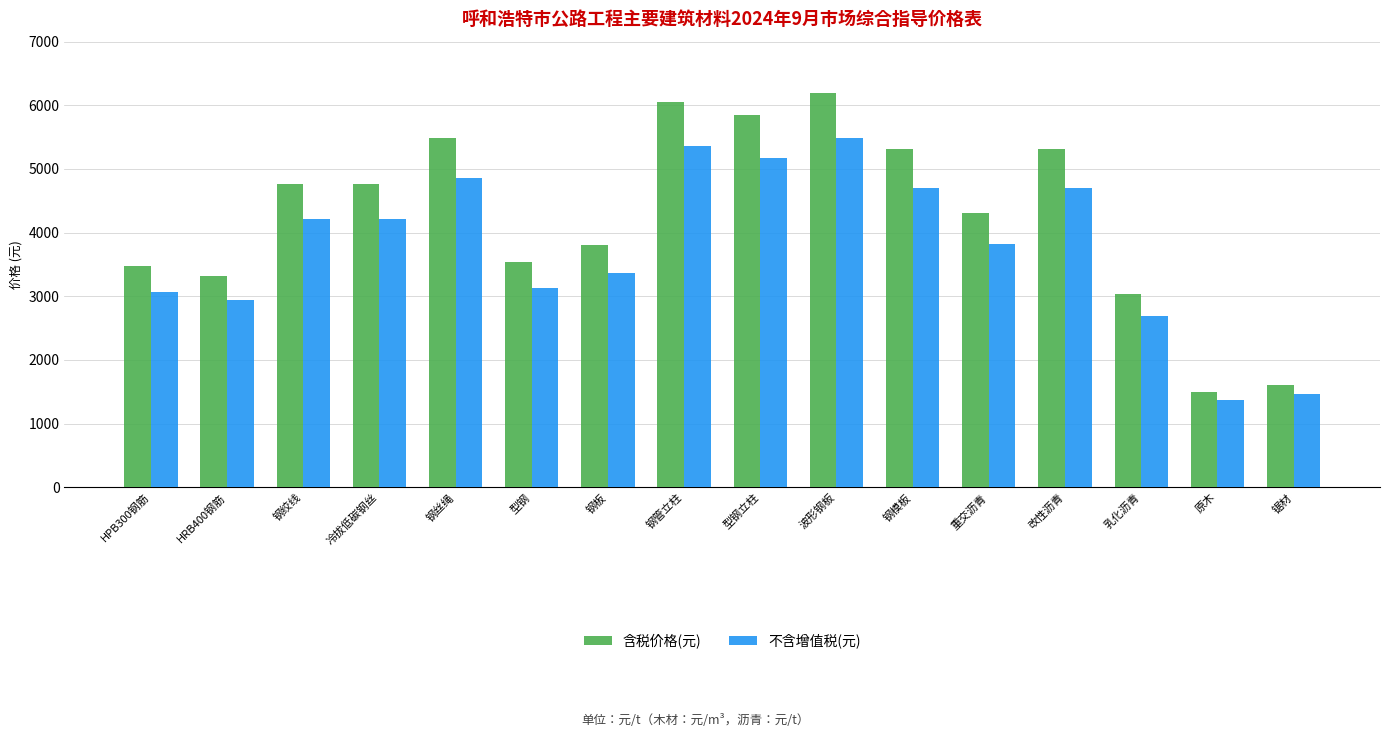

What is the difference between the 含税价格(元) values at 钢板 and 乳化沥青?

776